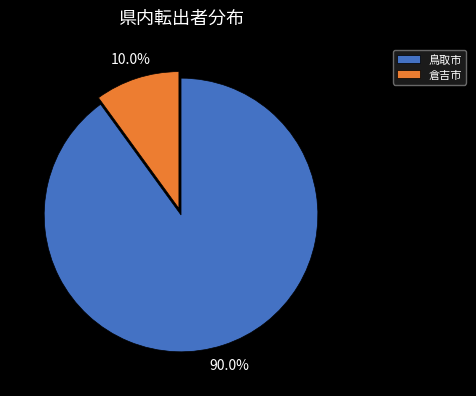

What is the total percentage of 倉吉市 and 鳥取市?

100.0%